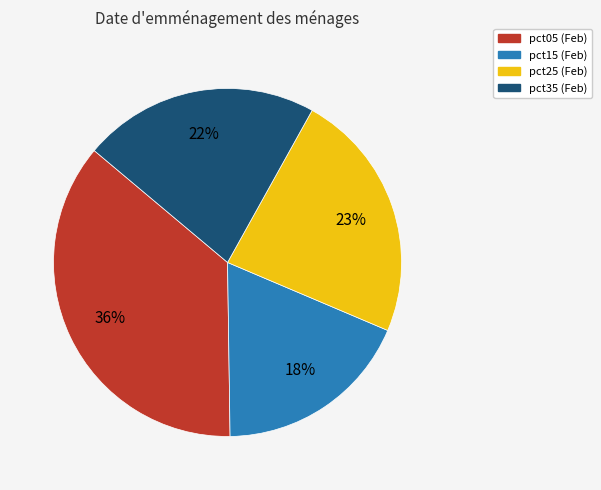

To the nearest percent, what is the difference between the largest and smallest slice percentages?

18%